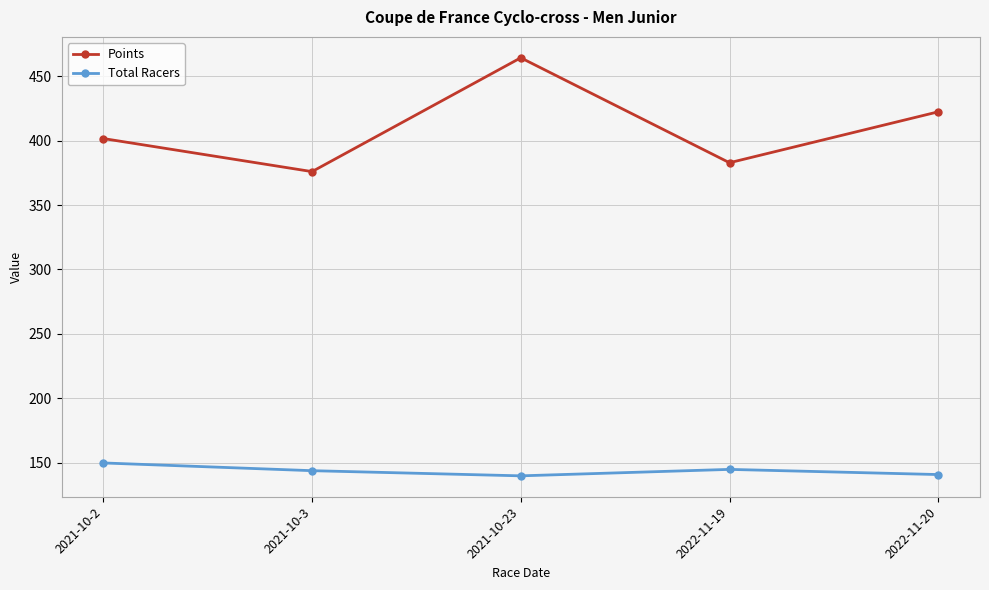

At 2021-10-3, list the series in order from smallest to largest.

Total Racers, Points